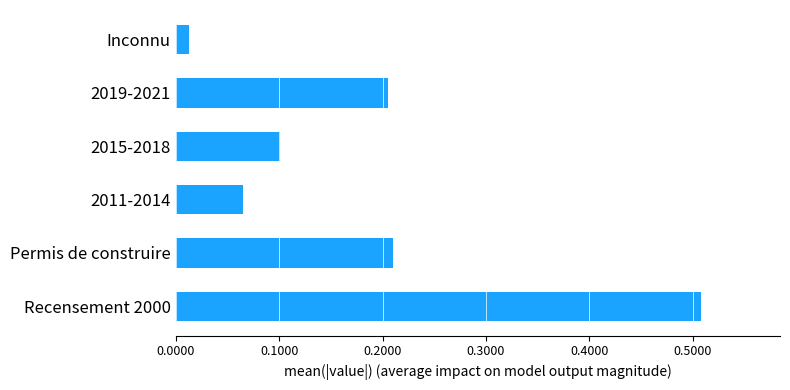

List the labels in order of value, smallest first.

Inconnu, 2011-2014, 2015-2018, 2019-2021, Permis de construire, Recensement 2000